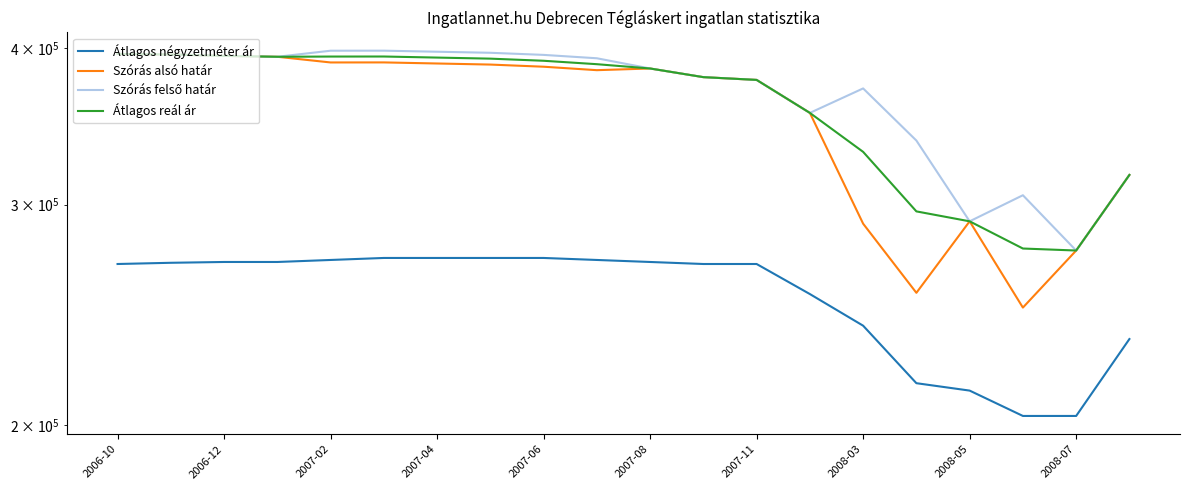

How many distinct data groups are displayed?

4